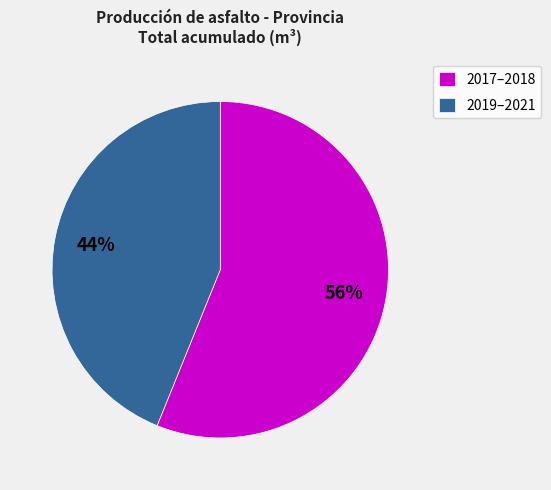

Rank the categories by value from highest to lowest.

2017–2018, 2019–2021